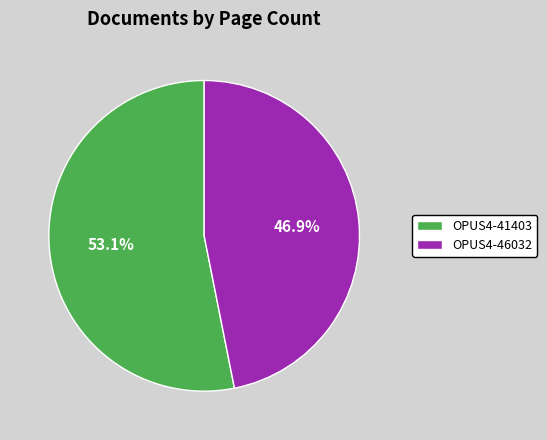

To the nearest percent, what percentage of the pie is OPUS4-46032?

47%